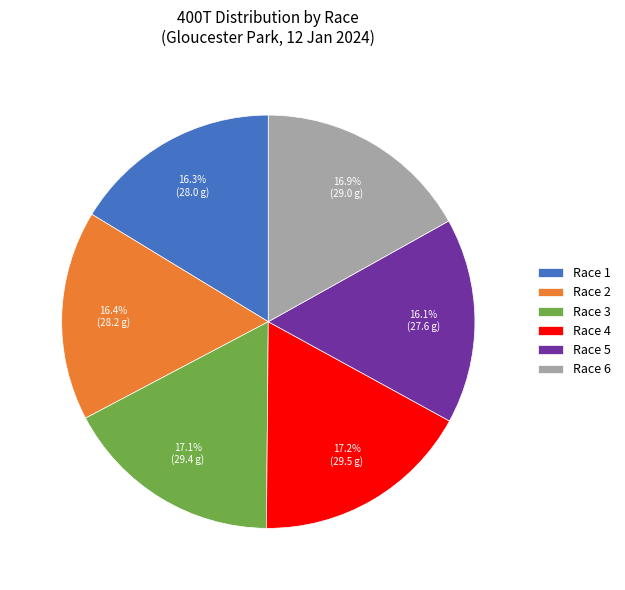

What percentage do Race 2 and Race 1 together represent?

32.7%